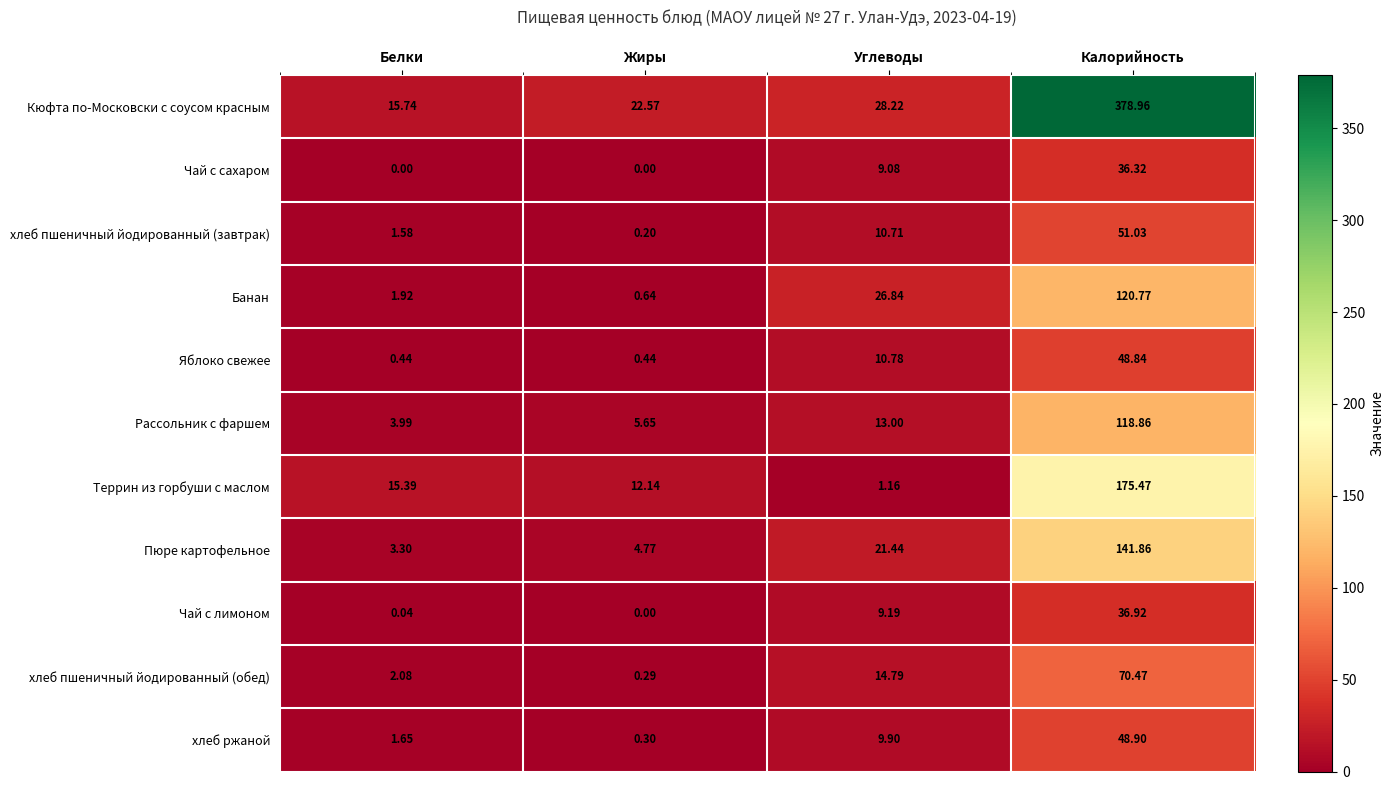

What is the spread (max minus min) of values at Белки?

15.7